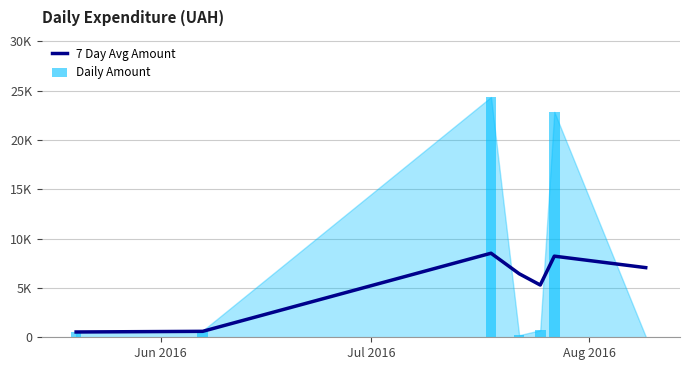

What are all the series names shown in the legend?

7 Day Avg Amount, Daily Amount